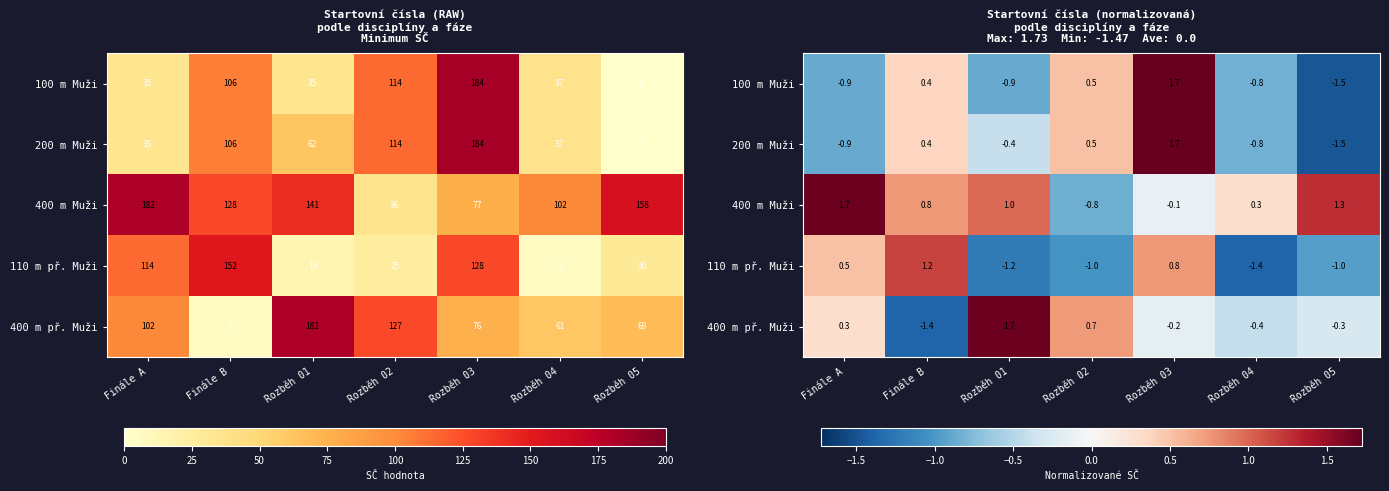

The value of 100 m Muži at Rozběh 04 is -0.8. True or false?

True